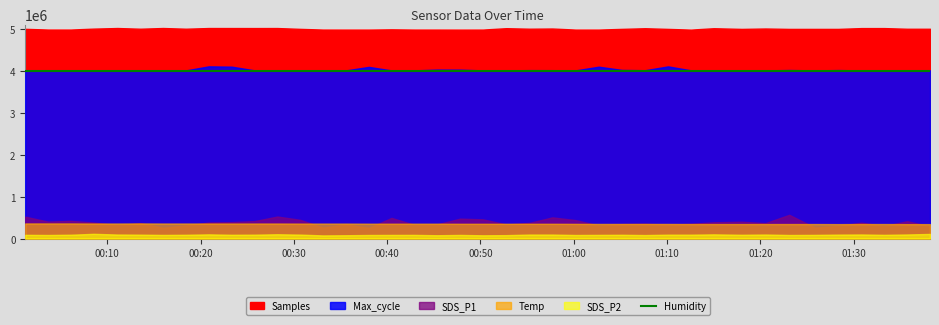

At which category is the sum across all series the highest?

2023/09/13 00:20:53